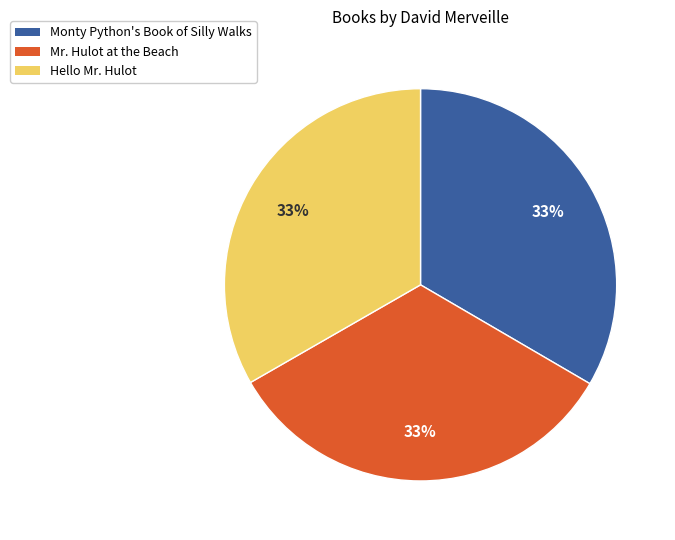

Do Mr. Hulot at the Beach and Monty Python's Book of Silly Walks together represent more than half of the pie?

Yes